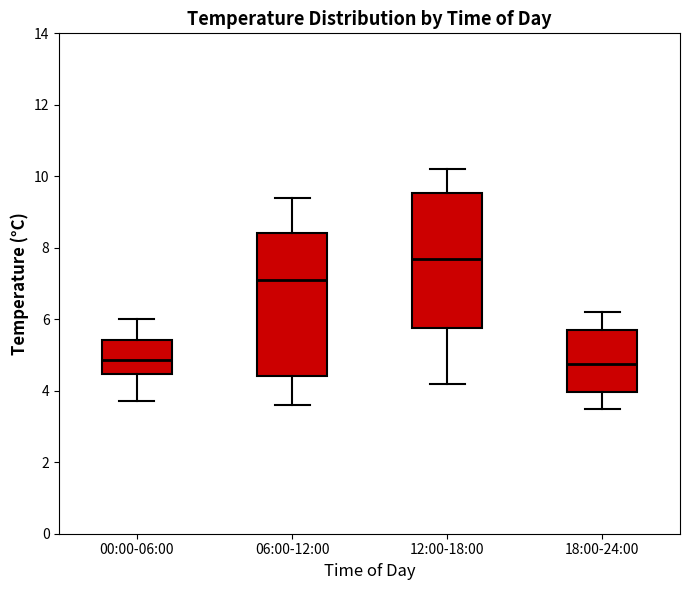

Comparing the boxes themselves (not the whiskers), which one is the tallest?

06:00-12:00